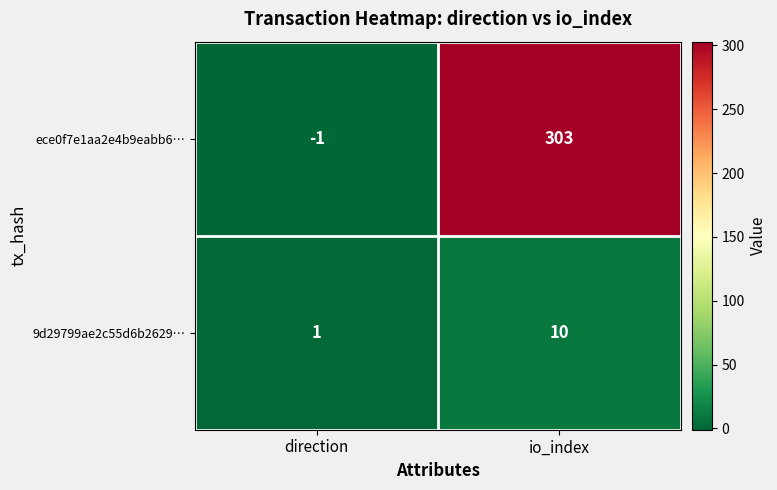

At which label does ece0f7e1aa2e4b9eabb6… reach its peak?

io_index